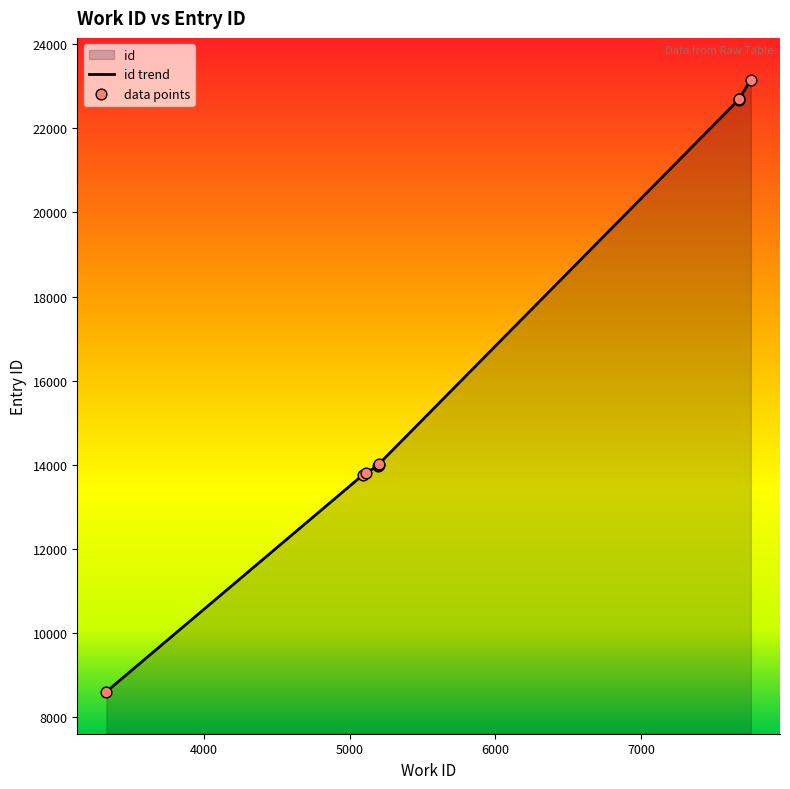

What is the change in value from 5110 to 5197?

+168